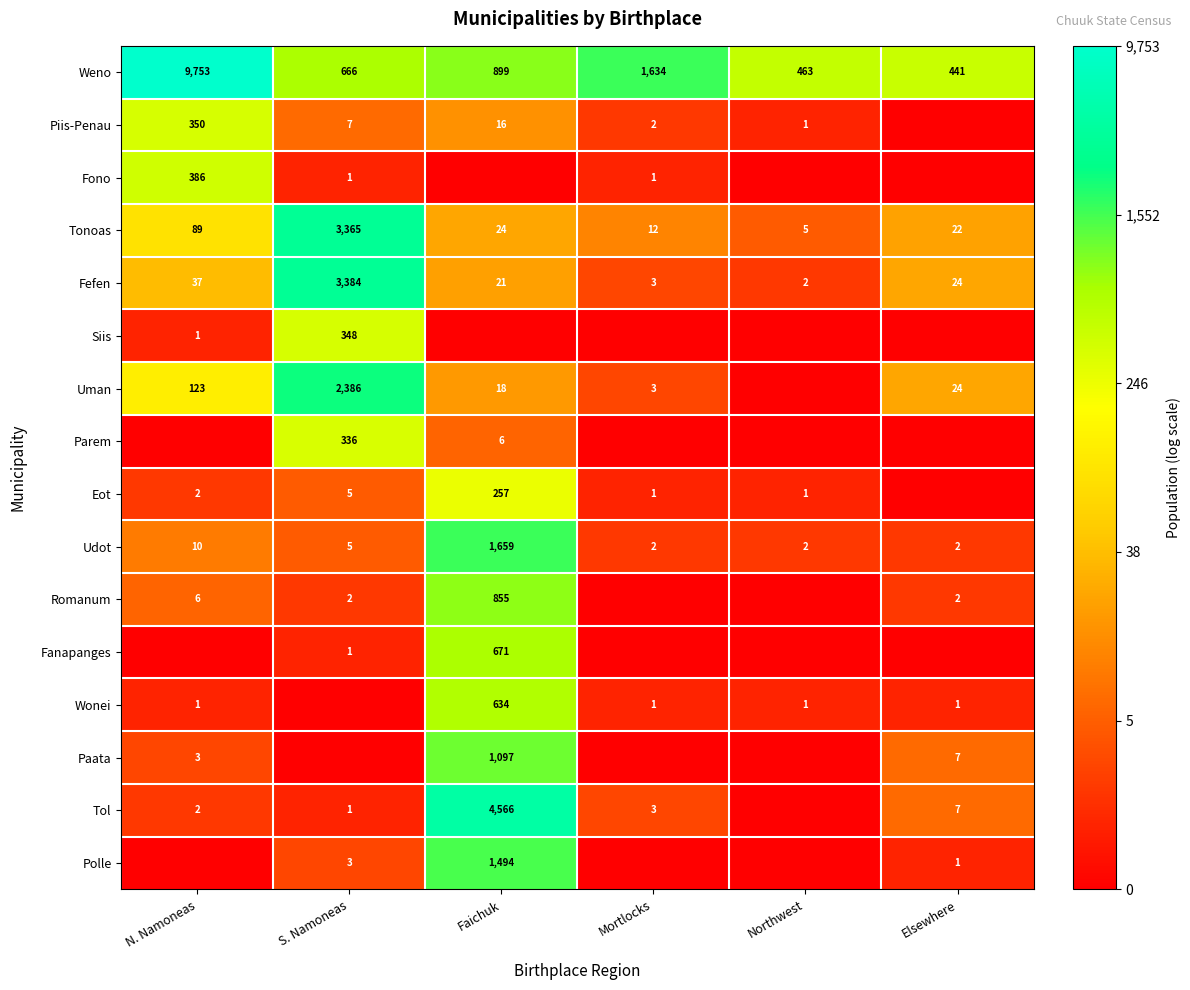

What is the approximate value of Weno at N. Namoneas?

9753